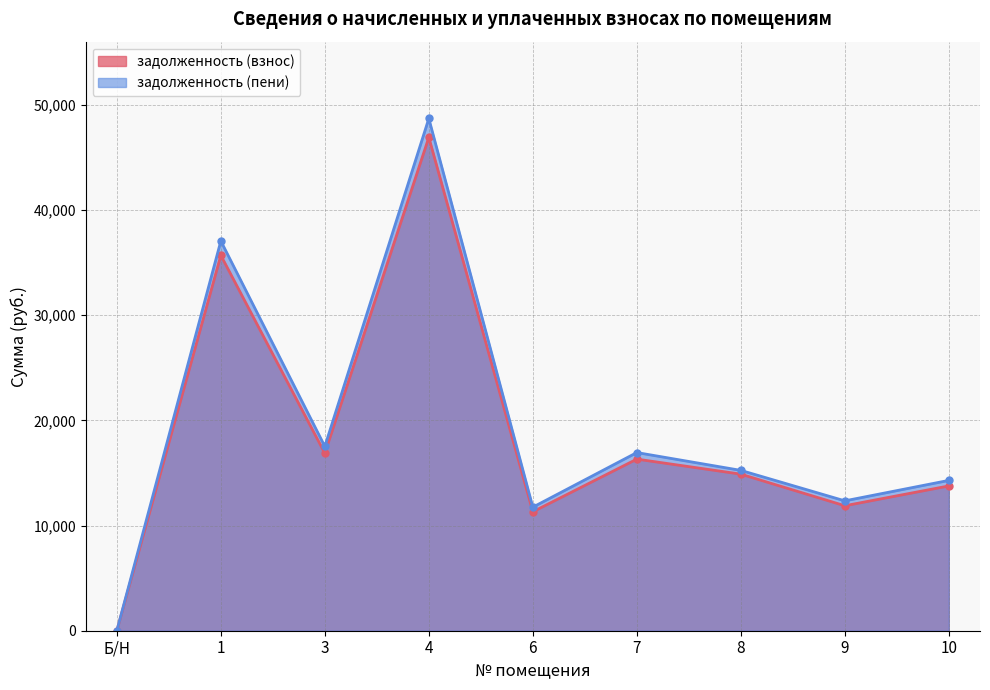

What are all the series names shown in the legend?

задолженность (взнос), задолженность (пени)